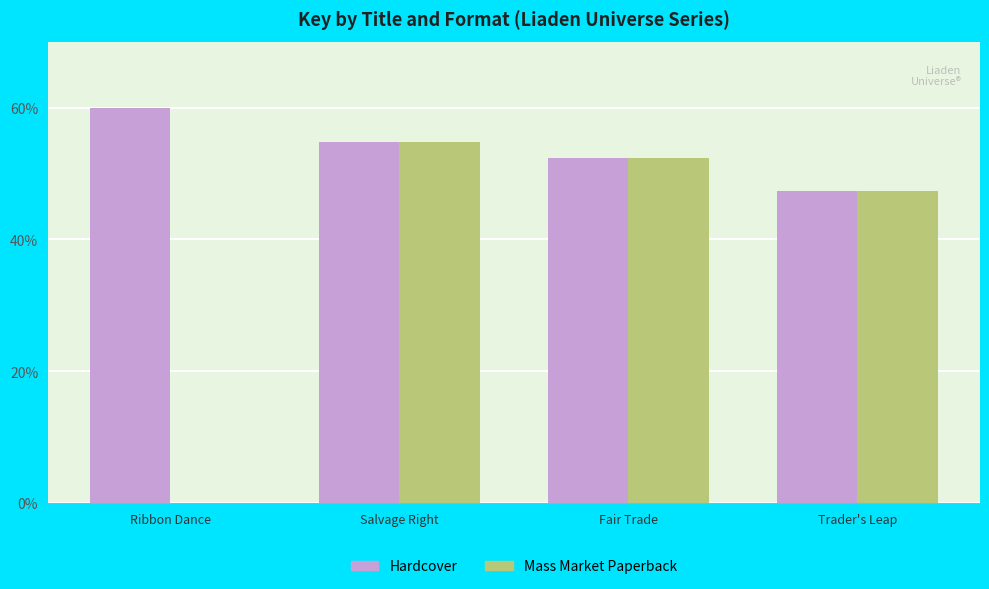

Which series changed the most between Ribbon Dance and Trader's Leap?

Mass Market Paperback